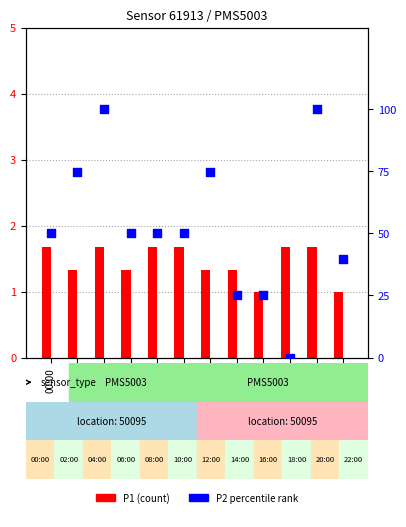

Which series has the widest spread of Y values?

P2 percentile